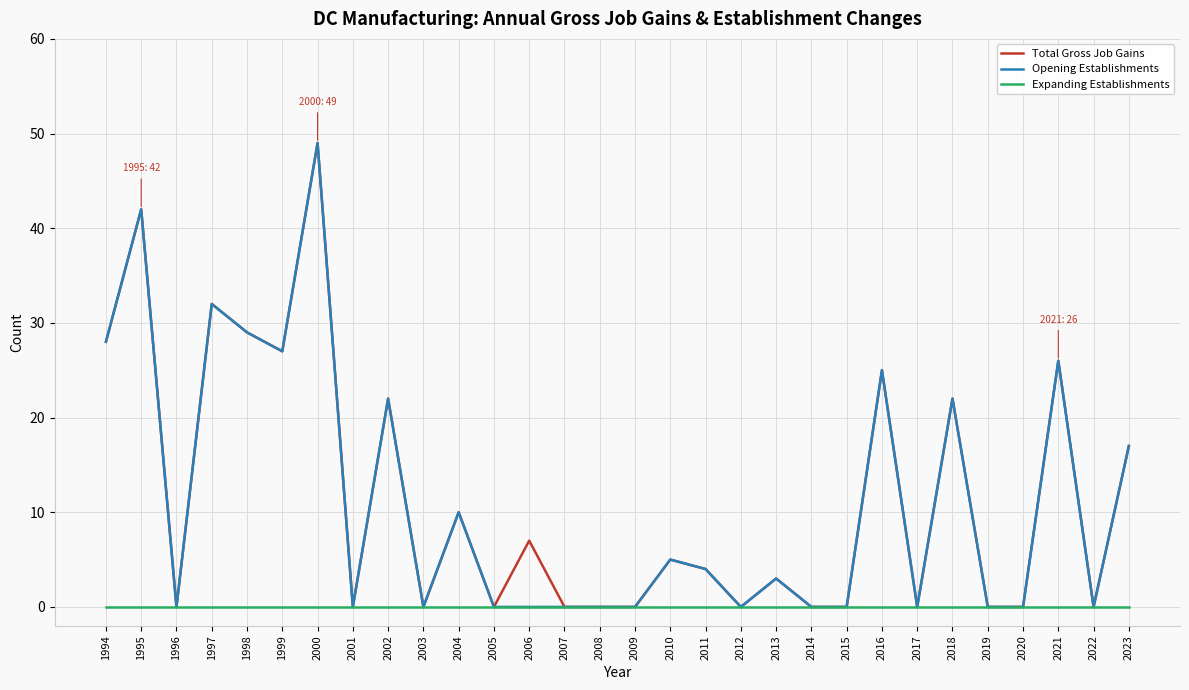

Is it true that Expanding Establishments equals 0 at 2004?

True